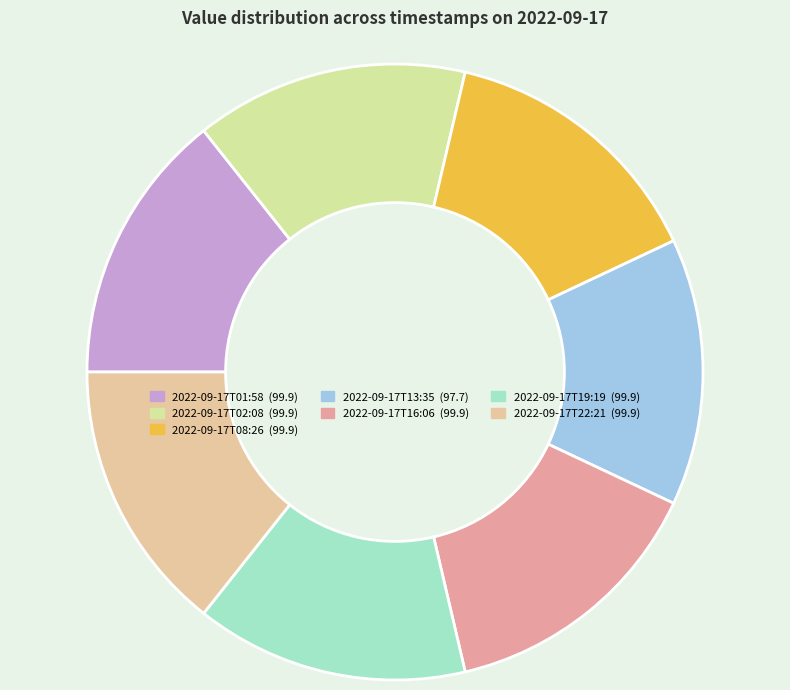

Rank the categories by value from highest to lowest.

2022-09-17T01:58, 2022-09-17T02:08, 2022-09-17T08:26, 2022-09-17T16:06, 2022-09-17T19:19, 2022-09-17T22:21, 2022-09-17T13:35